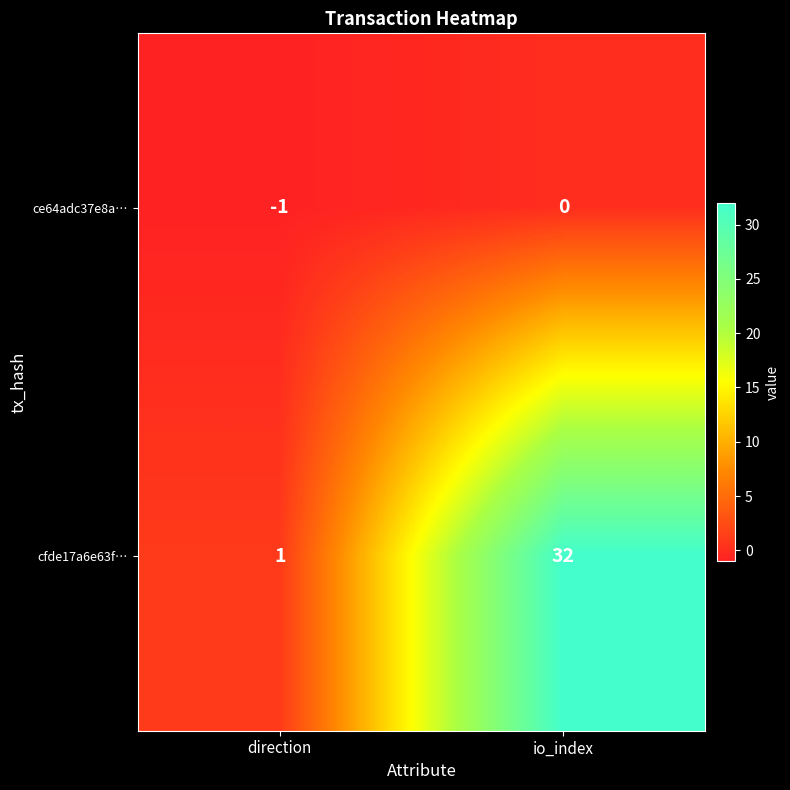

Reading right to left, list all the values displayed in this chart.

ce64adc37e8a…: 0	-1
cfde17a6e63f…: 32	1